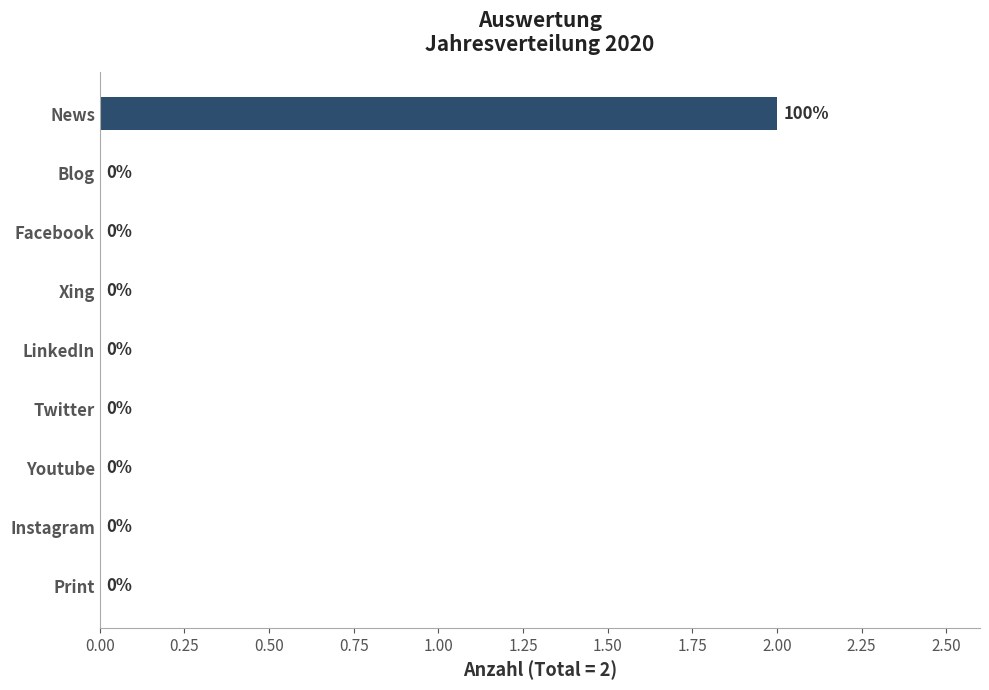

The value at Instagram is 0. True or false?

True